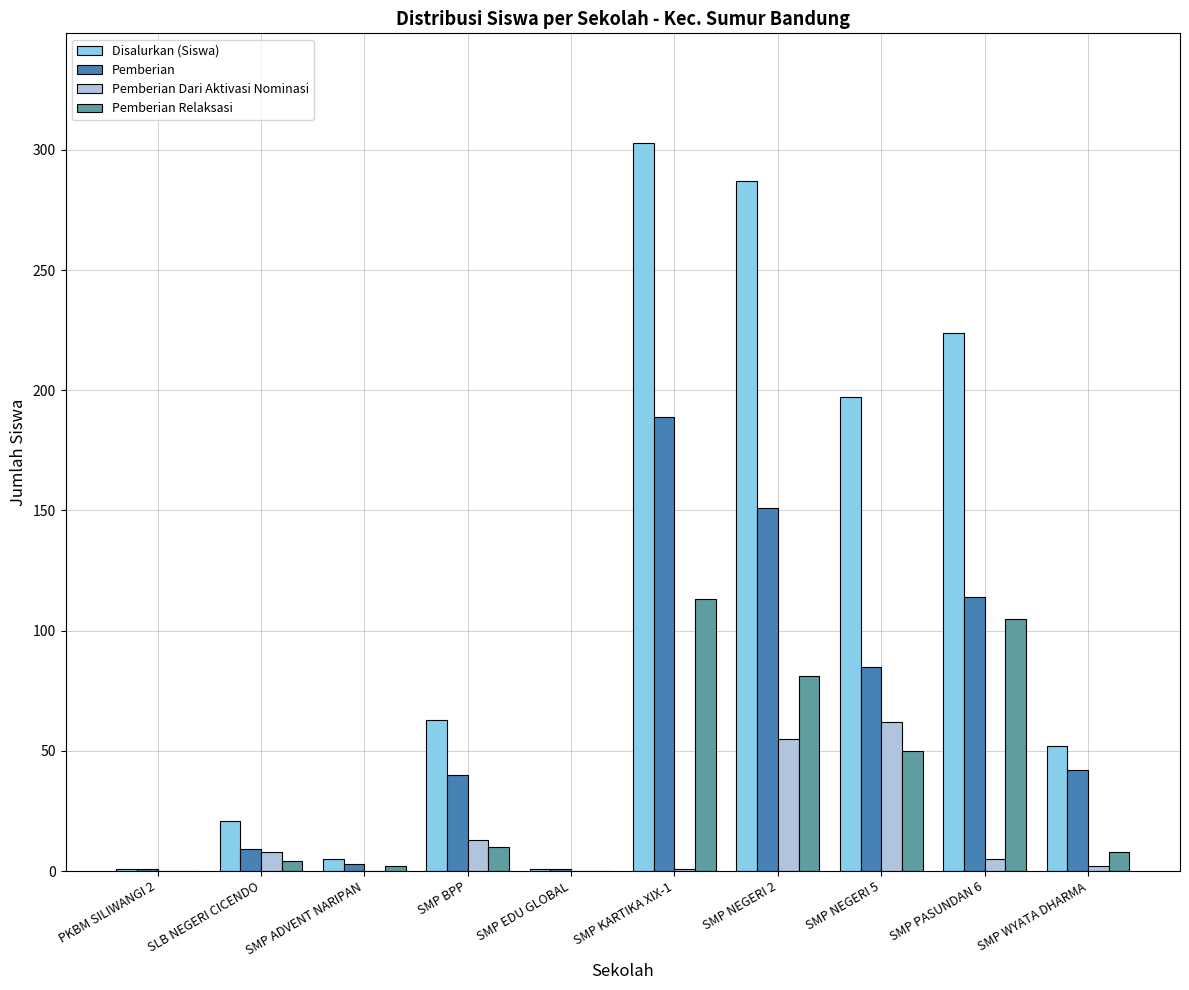

The value of Disalurkan (Siswa) at SLB NEGERI CICENDO is 21. True or false?

True